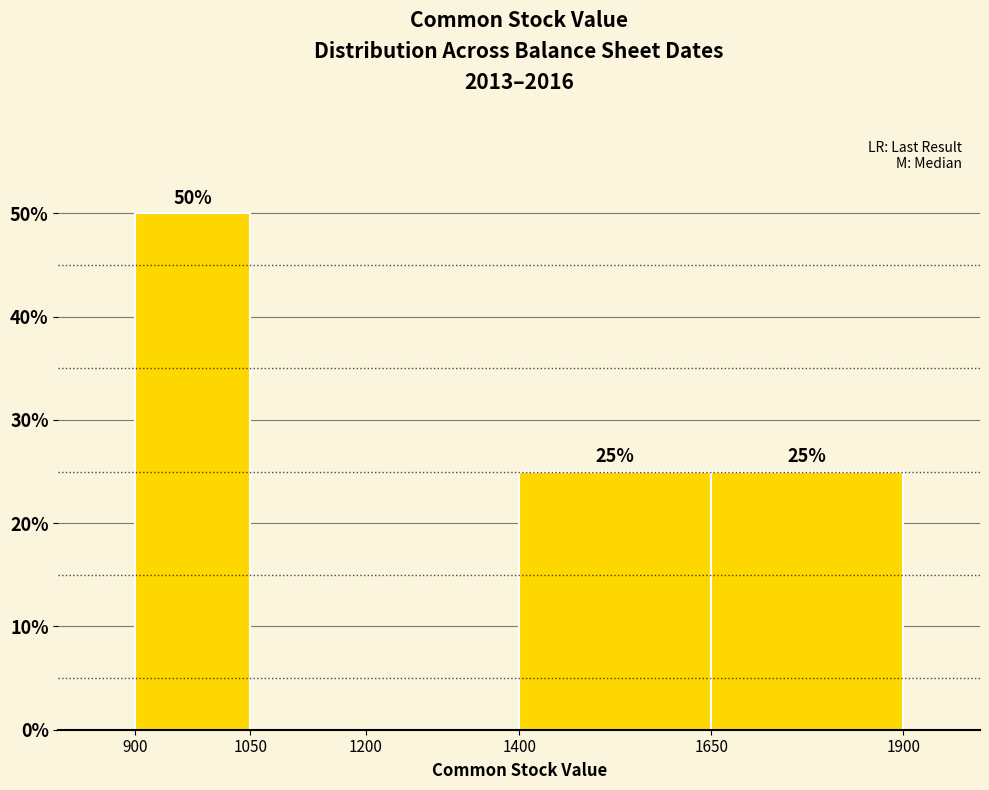

Over which range of the x-axis is the bar tallest?

900 to 1050